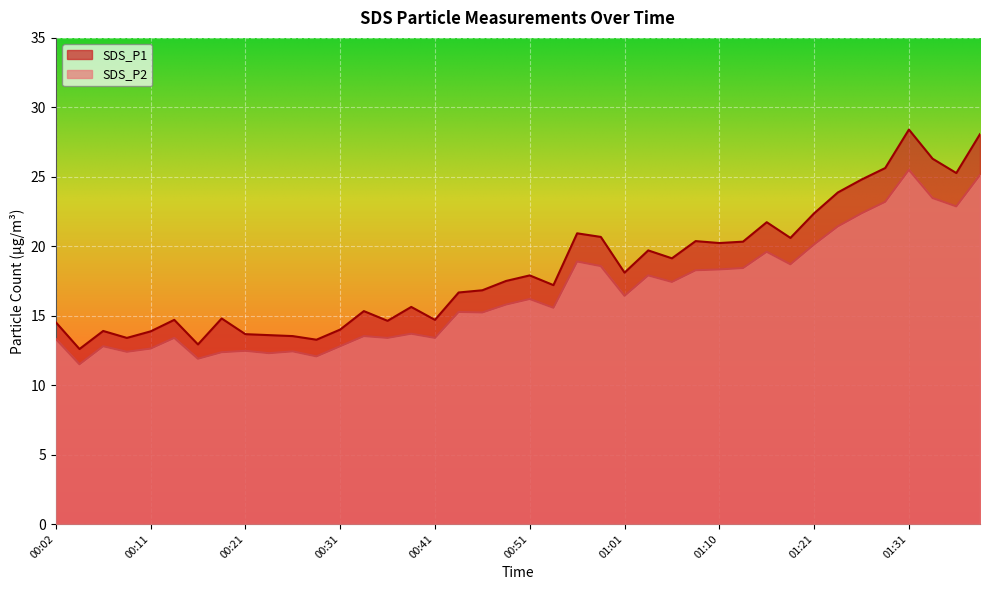

Reading left to right, transcribe all the data shown in this chart.

SDS_P1: 14.5	12.6	13.9	13.4	13.9	14.7	12.9	14.8	13.7	13.6	13.5	13.3	14.0	15.3	14.6	15.6	14.7	16.7	16.8	17.5	17.9	17.2	20.9	20.7	18.1	19.7	19.1	20.4	20.2	20.3	21.7	20.6	22.4	23.9	24.8	25.6	28.4	26.3	25.3	28.1
SDS_P2: 13.3	11.5	12.8	12.4	12.6	13.4	11.9	12.4	12.5	12.3	12.4	12.1	12.8	13.5	13.4	13.7	13.4	15.3	15.2	15.8	16.2	15.6	18.9	18.6	16.4	17.9	17.4	18.3	18.3	18.4	19.6	18.7	20.1	21.4	22.4	23.2	25.5	23.5	22.9	25.1